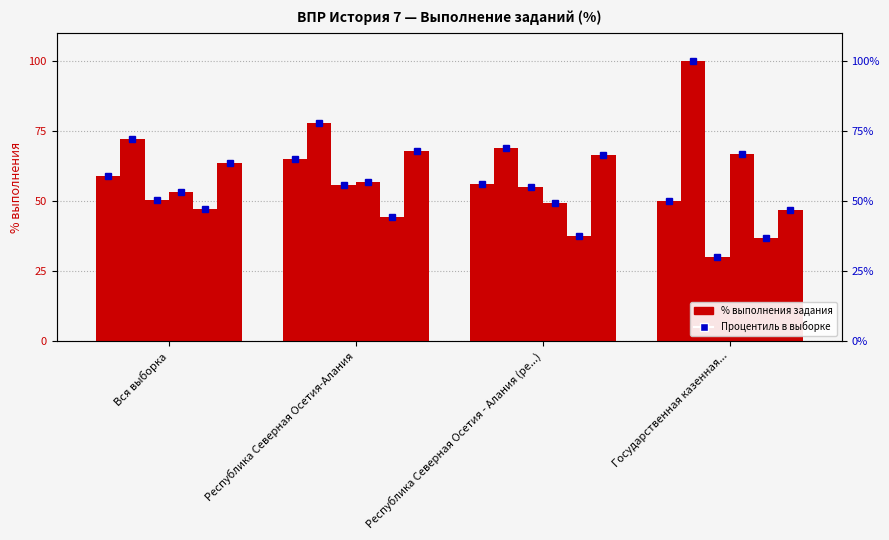

Count the number of data series in this chart.

6